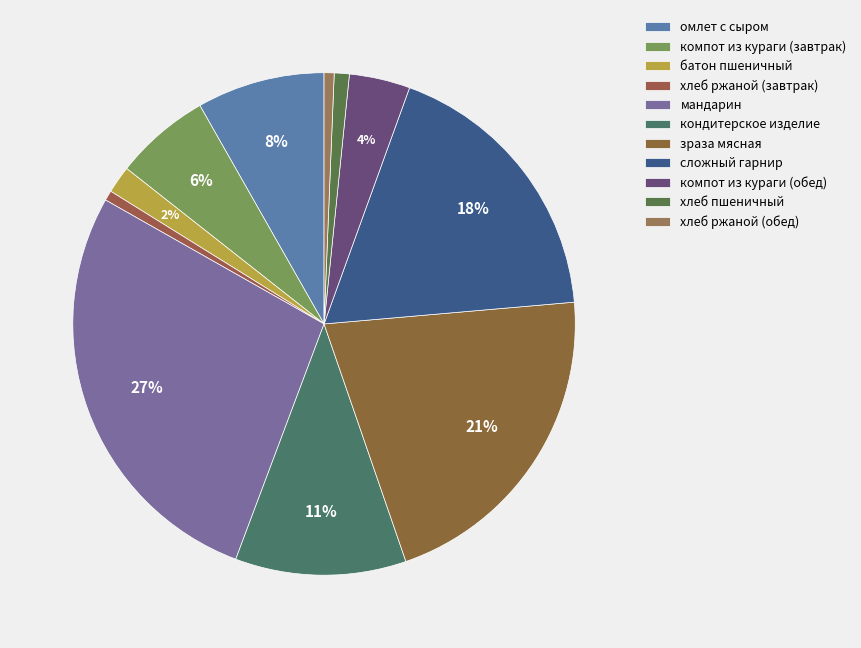

What is the change in value from мандарин to хлеб ржаной (обед)?

-36.6